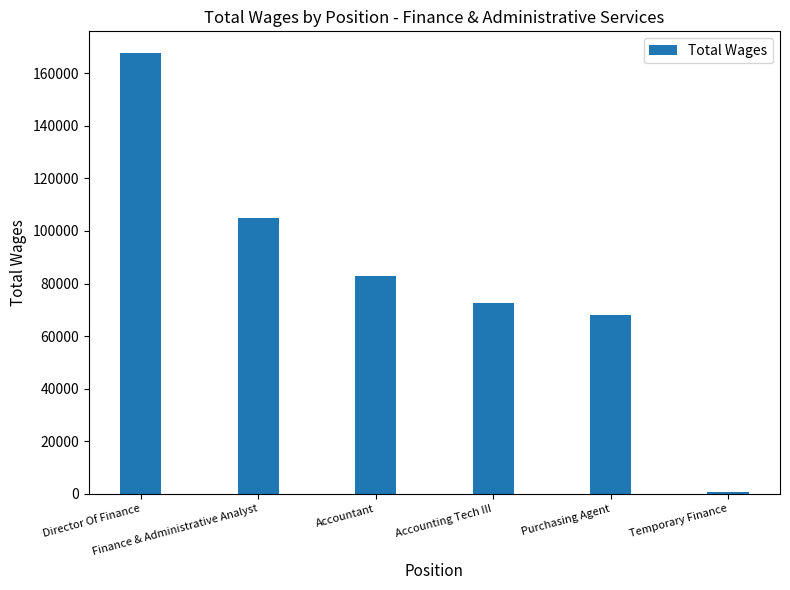

Rank the categories by value from lowest to highest.

Temporary Finance, Purchasing Agent, Accounting Tech III, Accountant, Finance & Administrative Analyst, Director Of Finance